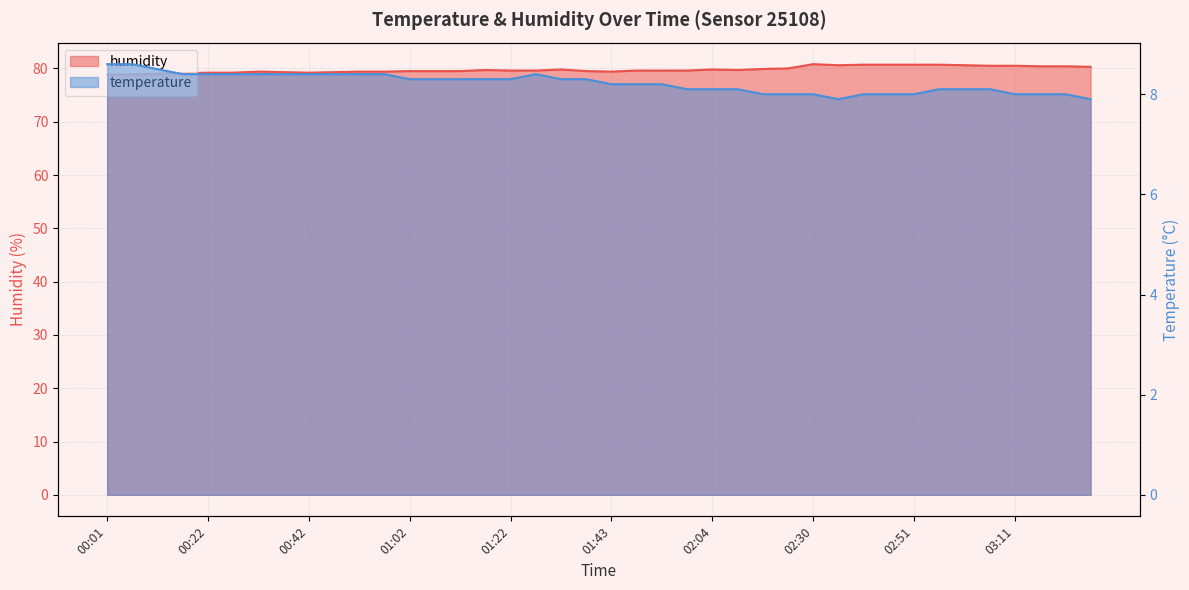

List the series in order of their overall mean, highest first.

humidity, temperature